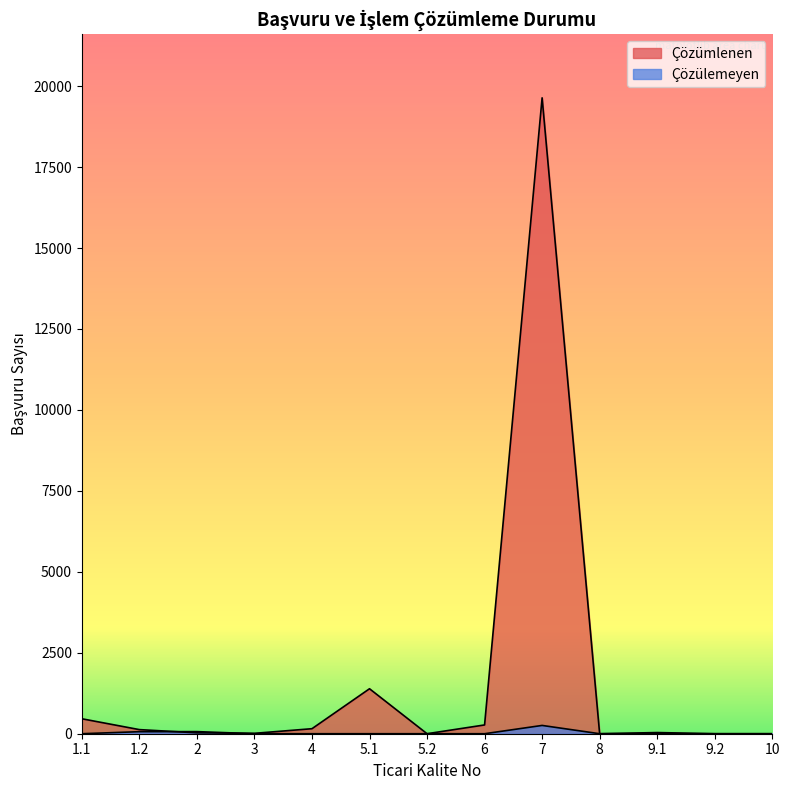

What is the spread (max minus min) of values at 5.1?

1389